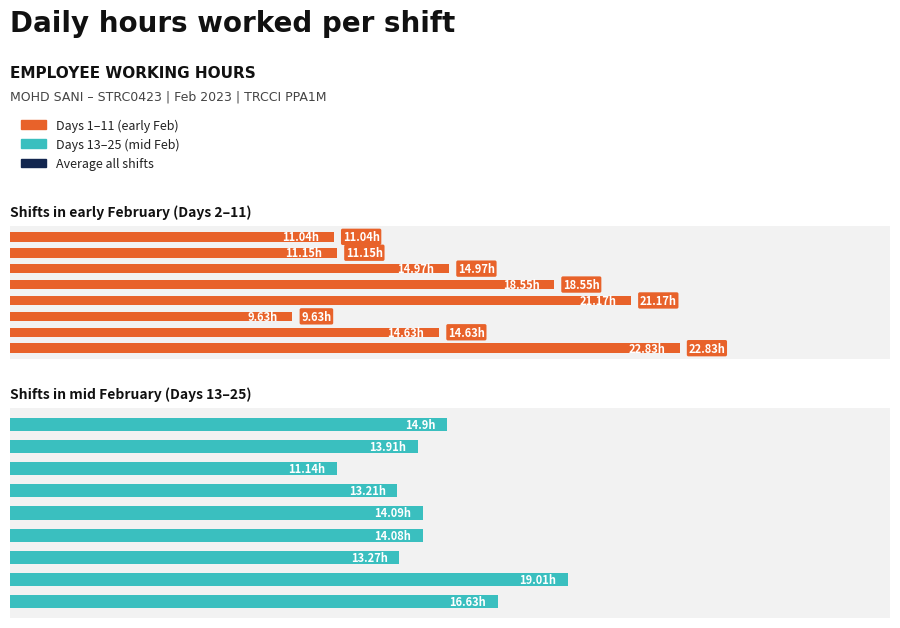

What is the total value across all series at 24?

13.9